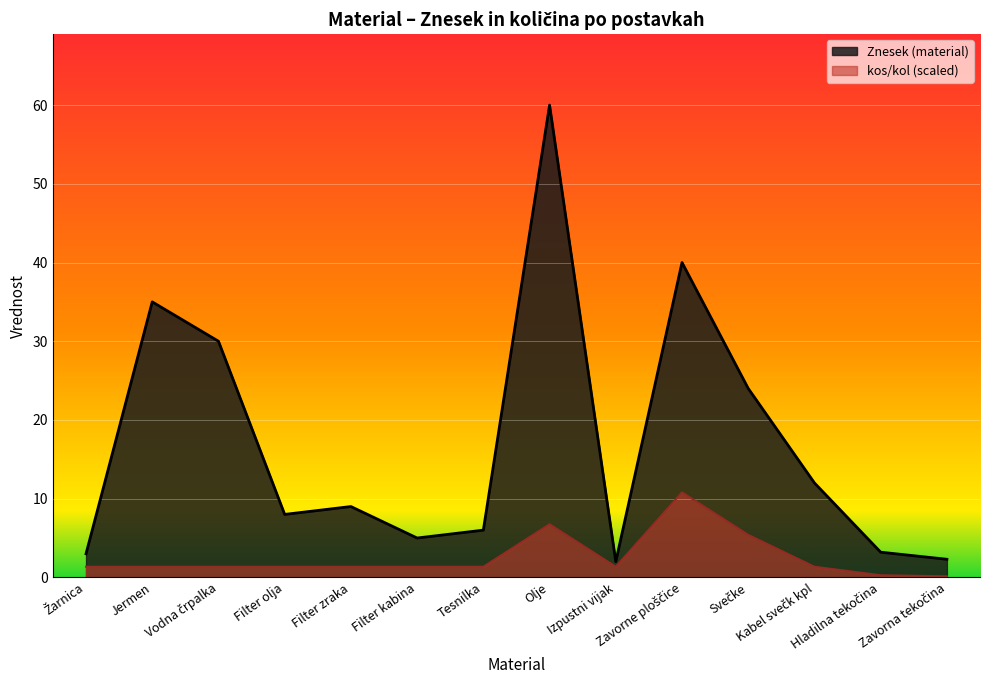

What is the difference between the maximum and minimum values in the kos/kol series?

10.7